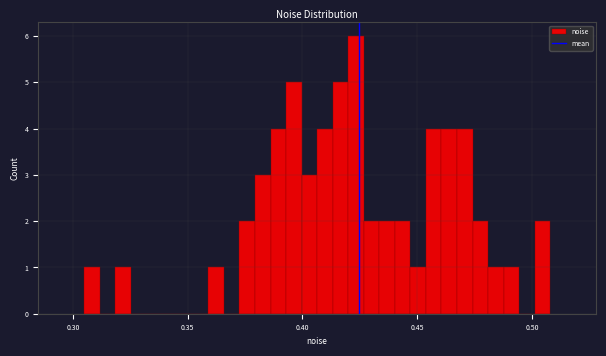

Read against the x-axis, roughly where is the centre of the tallest bar?

0.425